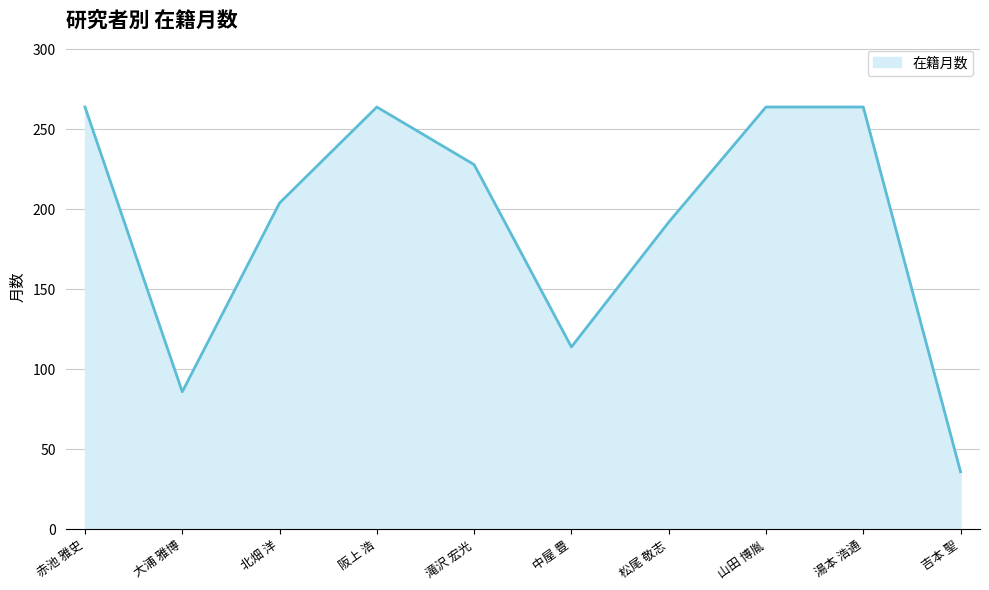

The chart shows a value of 464 at 阪上 浩. True or false?

False